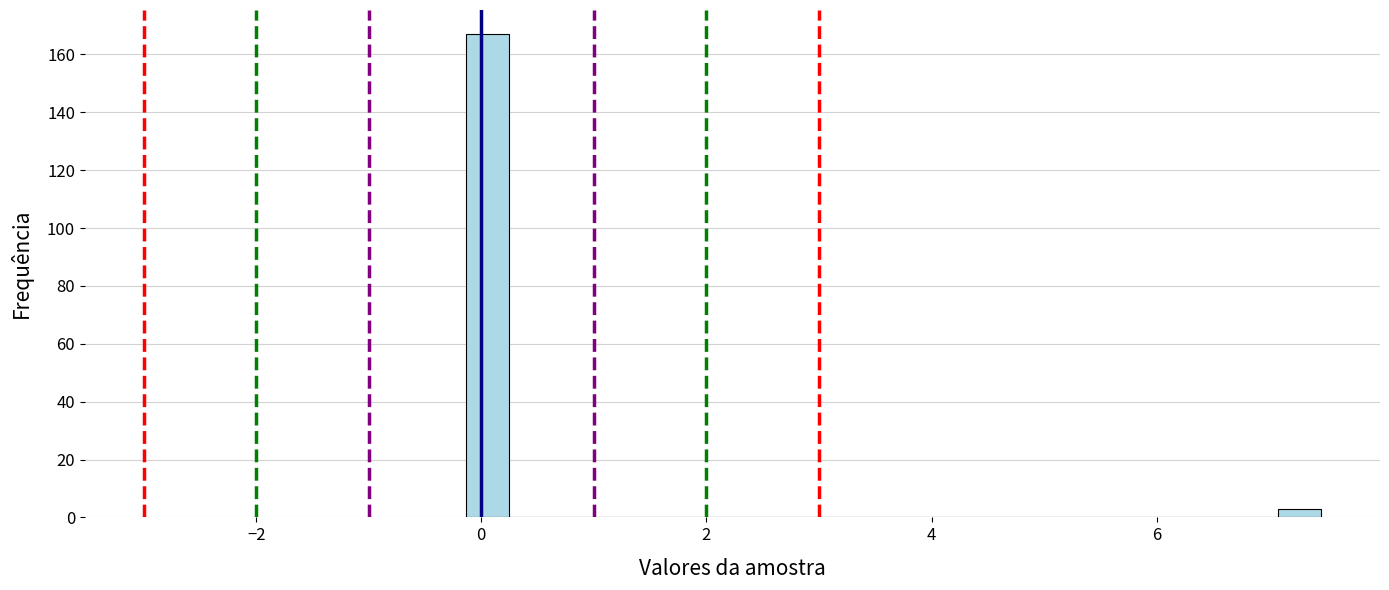

Read against the x-axis, roughly where is the centre of the tallest bar?

0.0